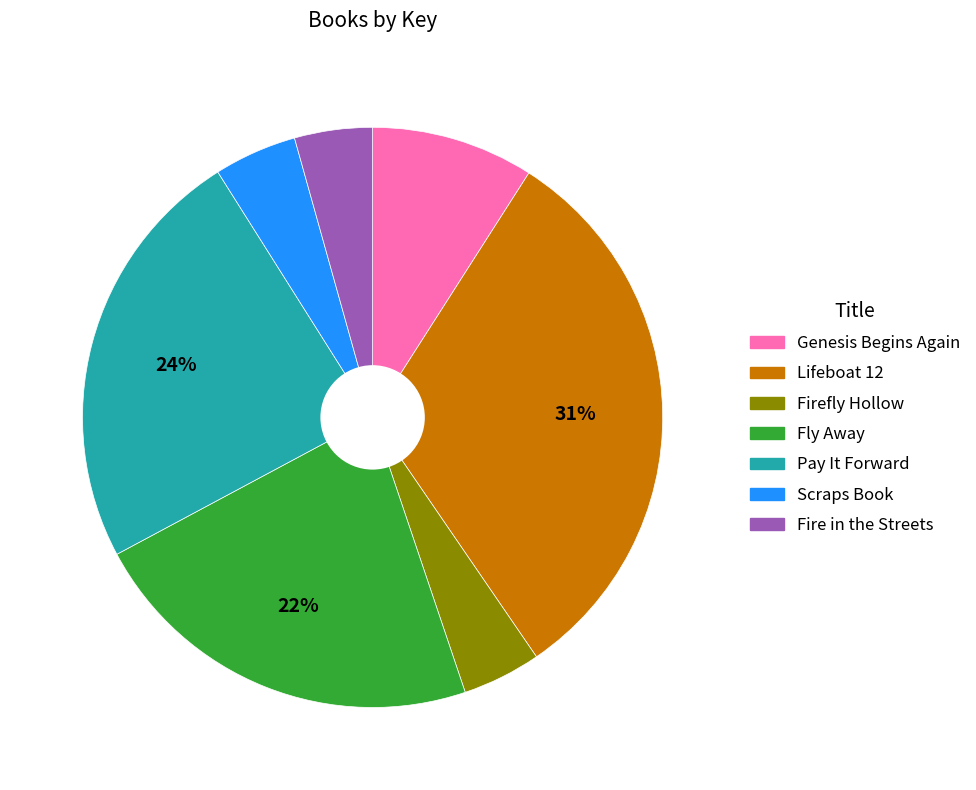

Is there any slice that represents more than half of the pie?

No